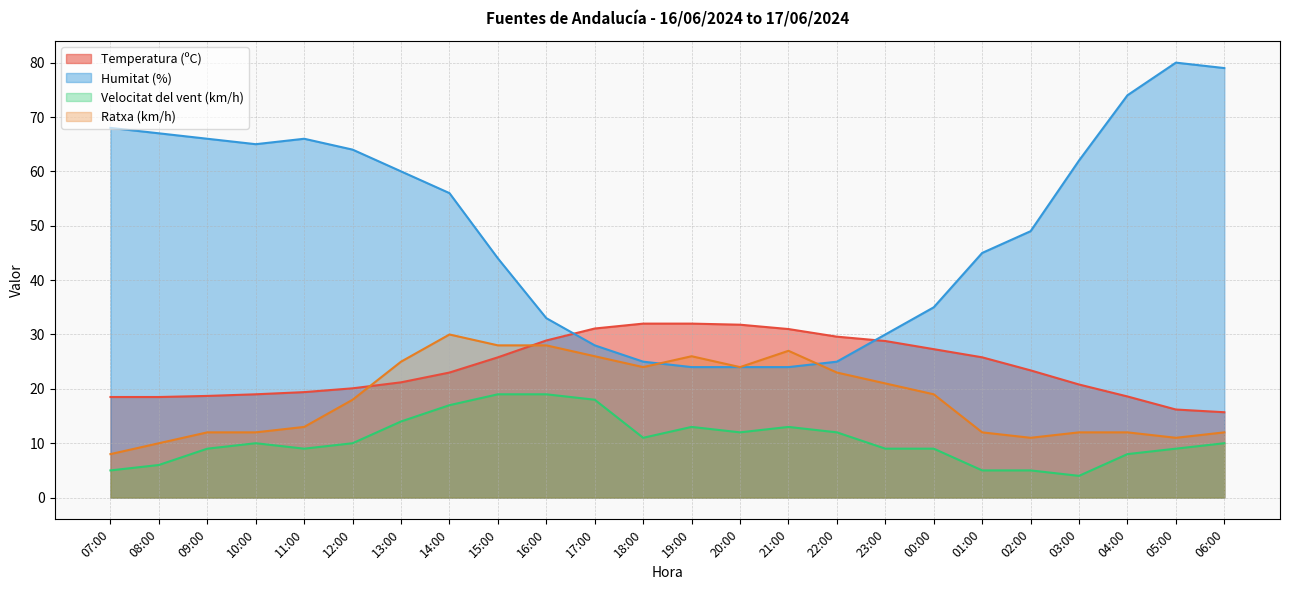

Which label corresponds to the smallest value in the chart?

03:00